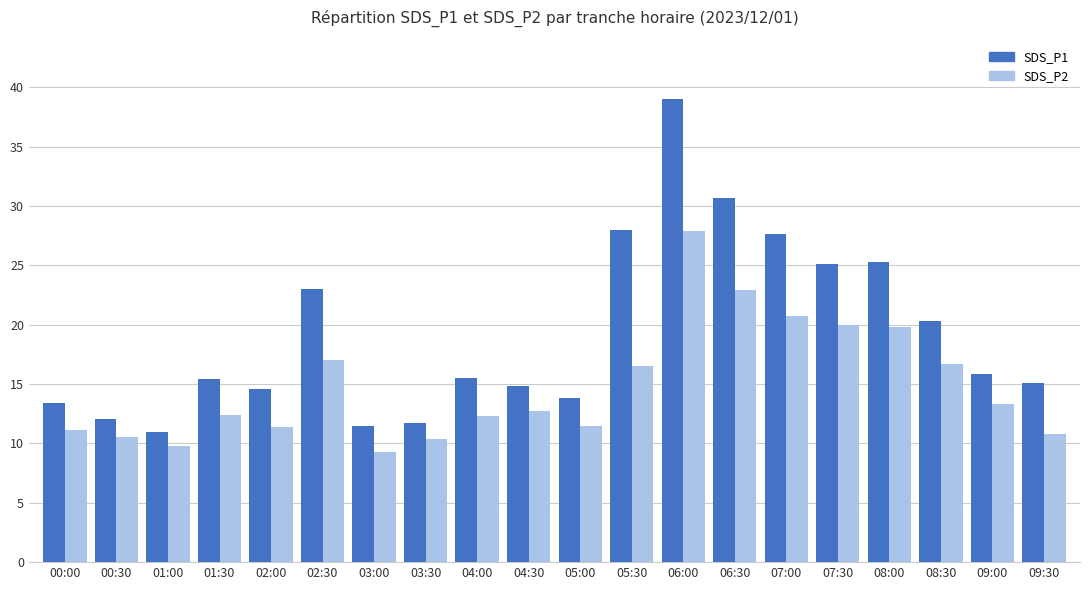

Which series has the largest range (max minus min)?

SDS_P1